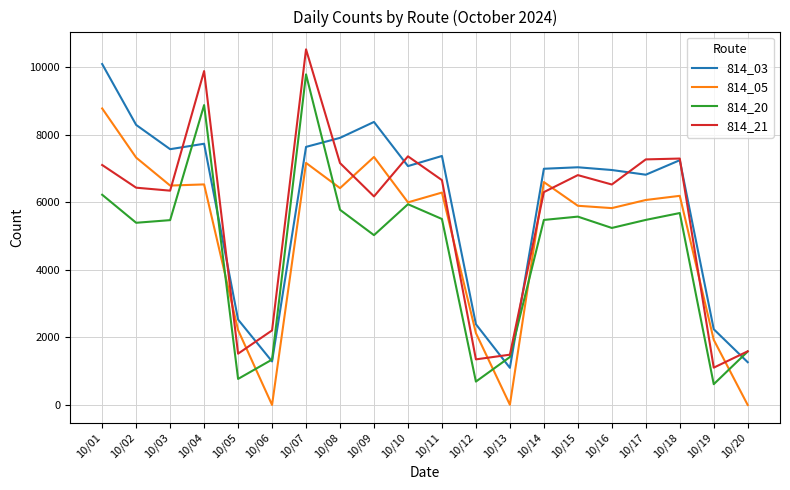

True or false: 814_03 and 814_05 cross at least once.

False